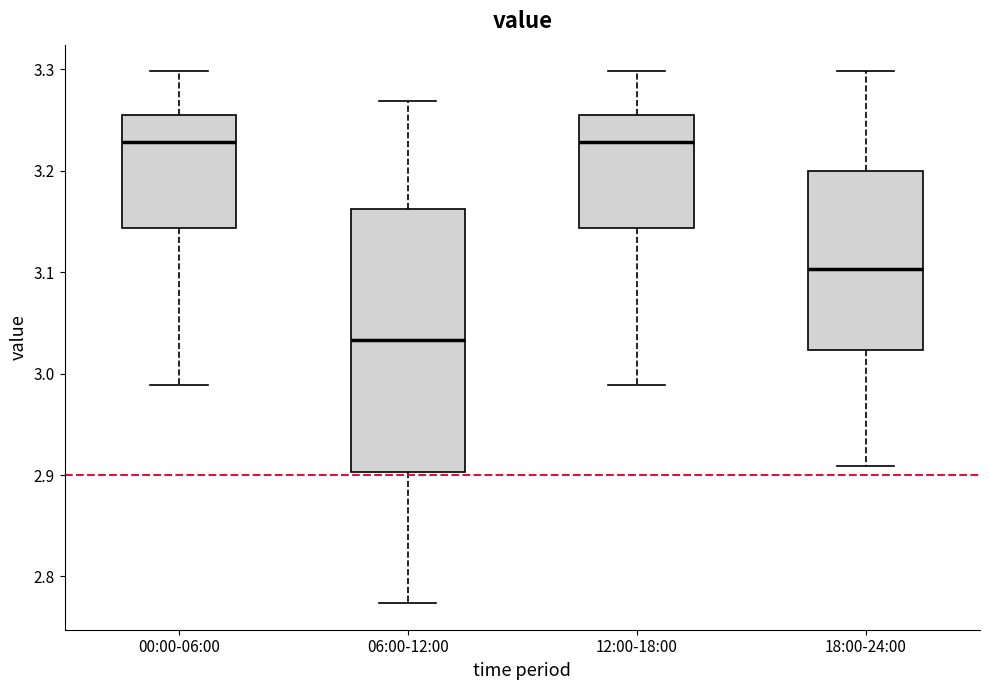

Reading left to right, read every box against the y-axis: the position of its median line, the range the box covers, and the ends of its whiskers. The values are not printed on the chart, so give them approximately, as read against the axis.

00:00-06:00: median 3.23, box 3.14 to 3.26, whiskers 2.99 to 3.30
06:00-12:00: median 3.03, box 2.90 to 3.16, whiskers 2.77 to 3.27
12:00-18:00: median 3.23, box 3.14 to 3.26, whiskers 2.99 to 3.30
18:00-24:00: median 3.10, box 3.02 to 3.20, whiskers 2.91 to 3.30